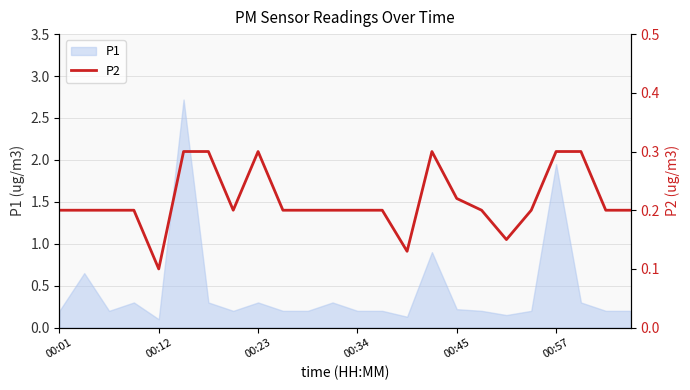

Does the chart display data point markers on the line(s)?

No